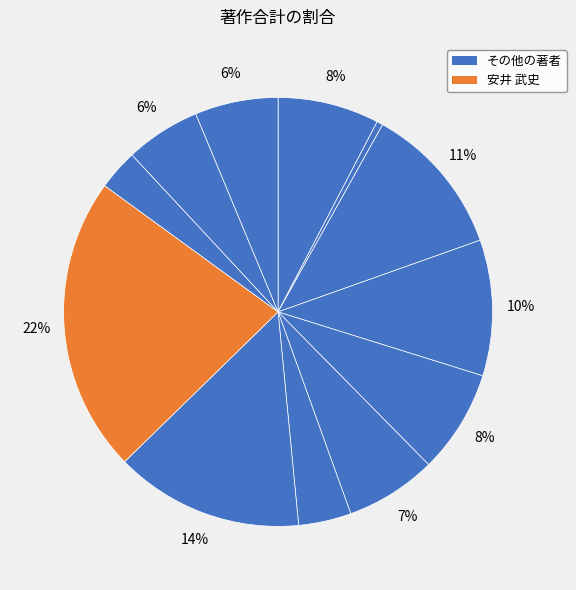

Count the number of slices in the pie.

12